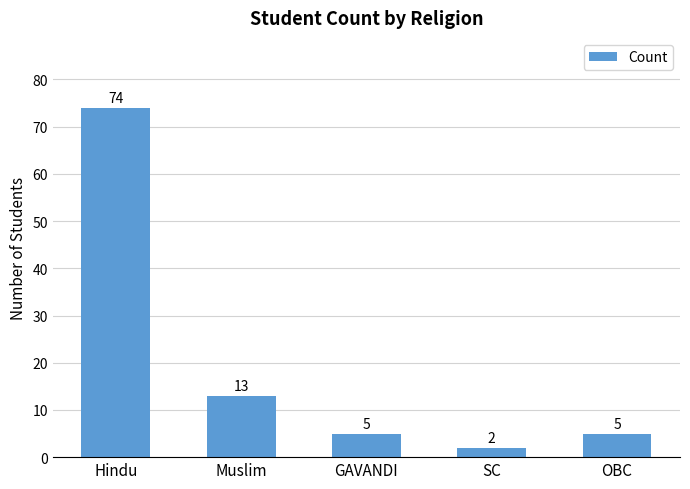

What position from the right is OBC?

1